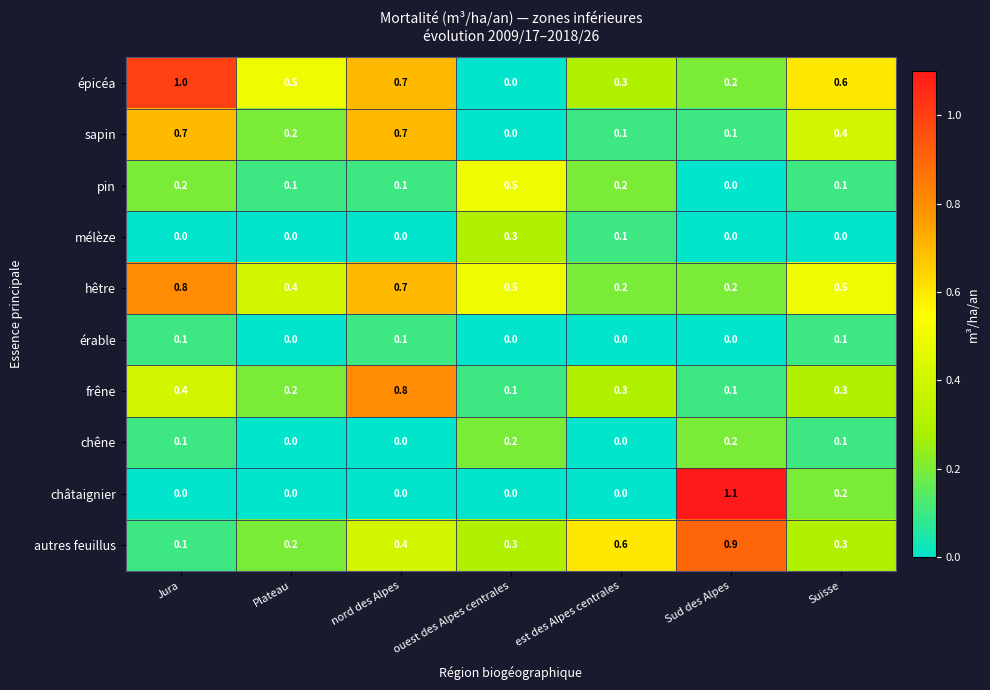

What is the maximum value shown in the chart?

1.1